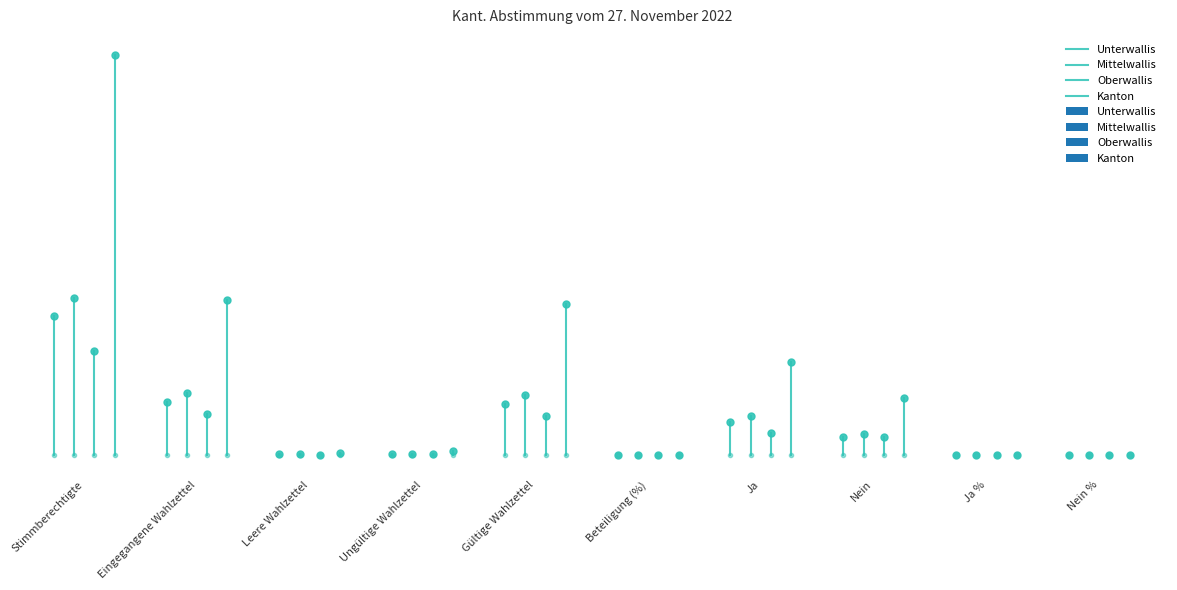

What are all the series names shown in the legend?

Unterwallis, Mittelwallis, Oberwallis, Kanton